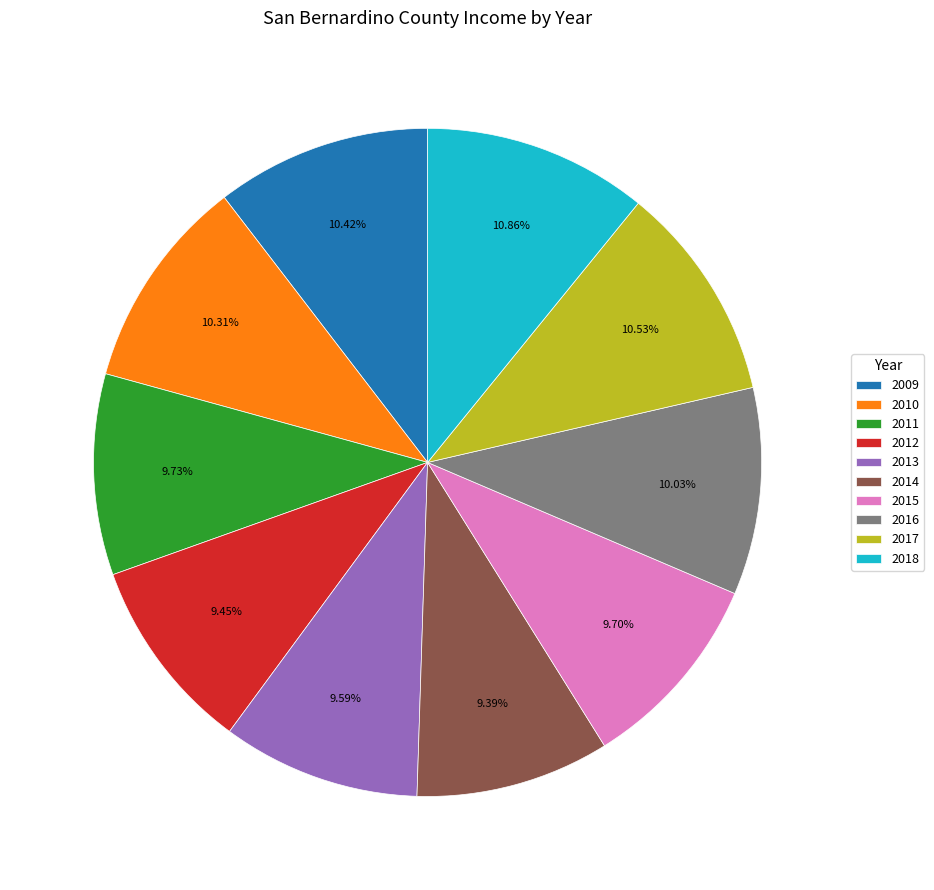

To the nearest percent, what is the combined percentage of 2015 and 2011?

19%